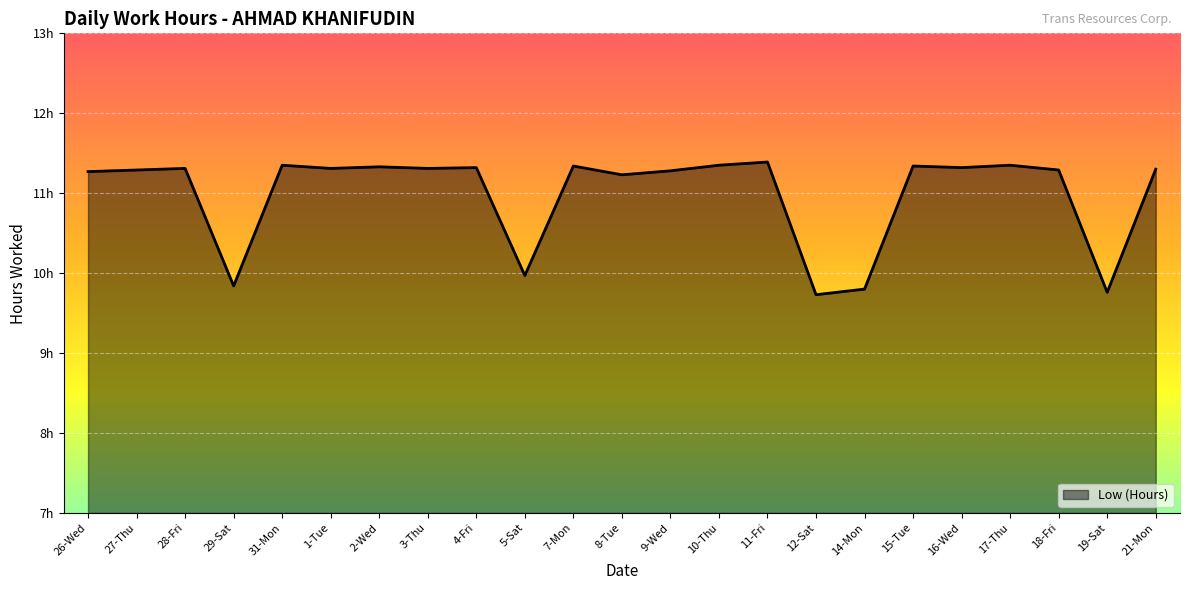

How many interior local peaks (higher than both neighbors) does the data have?

8